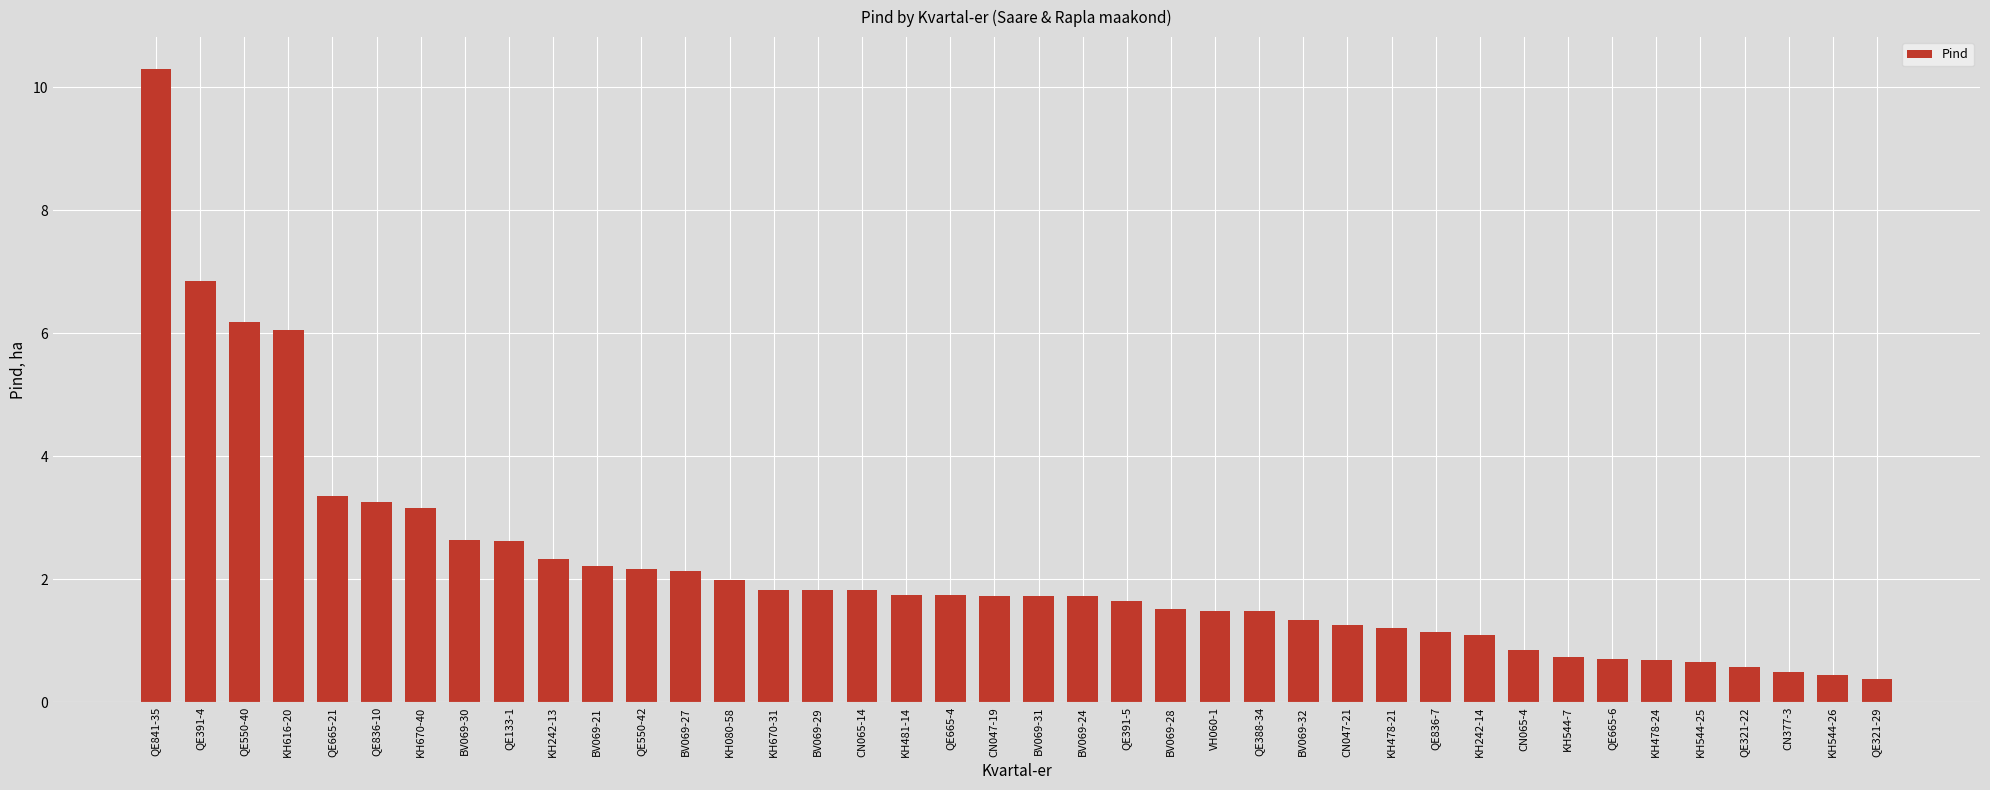

What is the sum of all values?

87.1